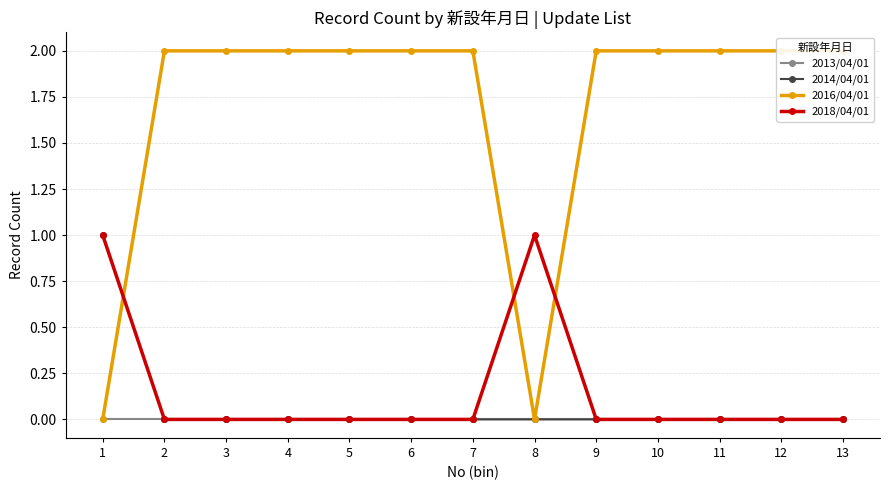

Between 3 and 1, which is larger?

3